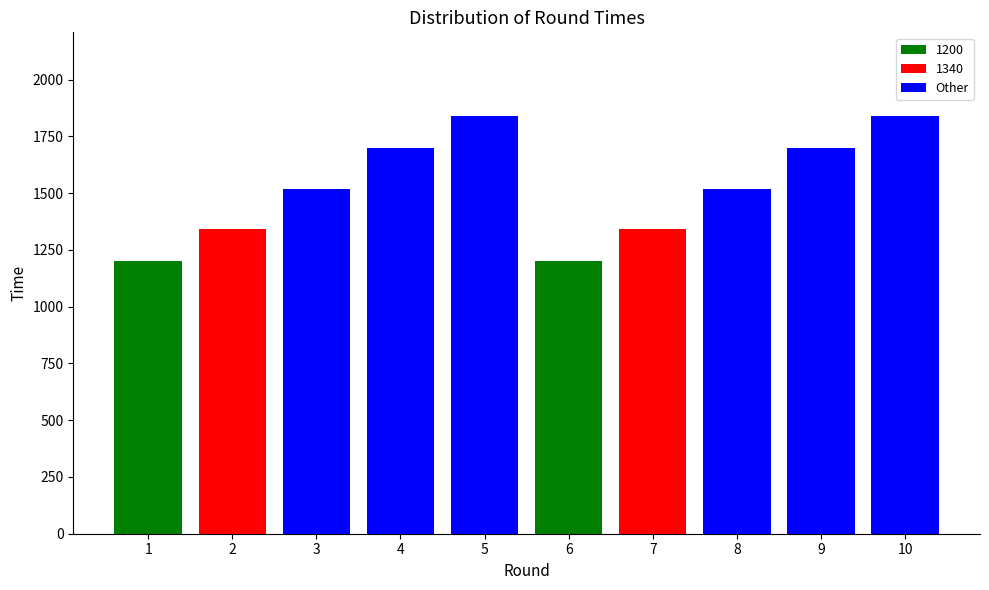

What is the sum of the values at 6 and 4?

2900